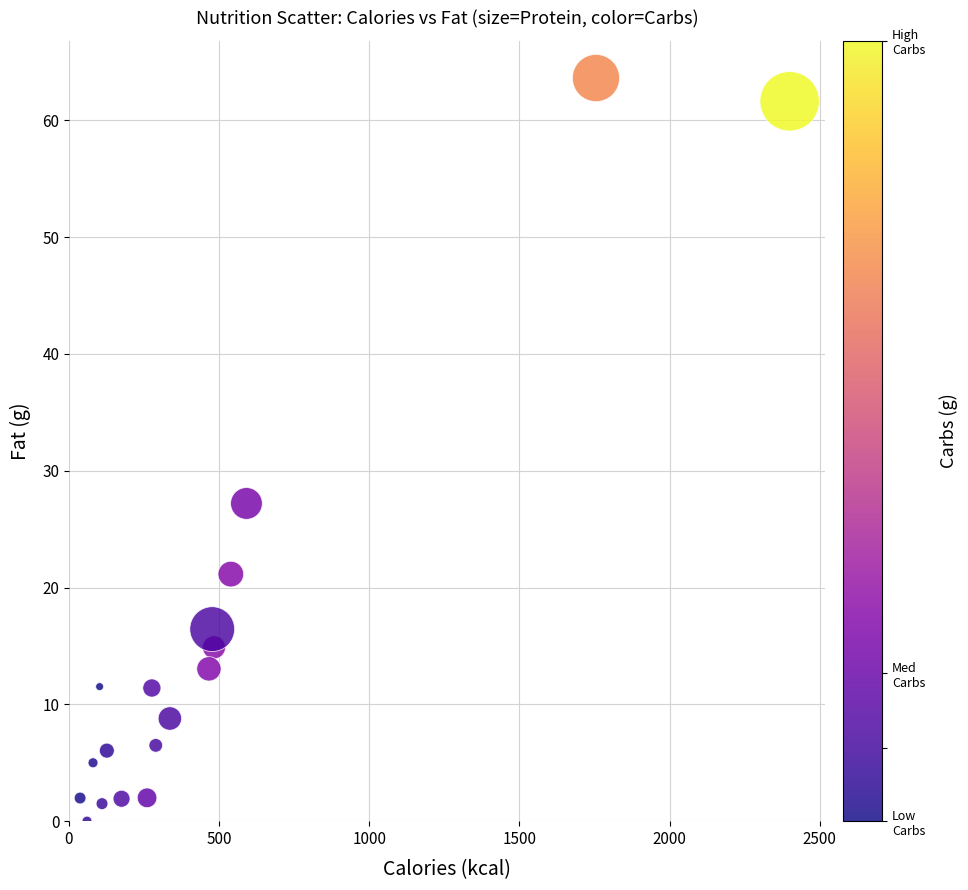

What Y value in the scatter plot is closest to 31?

27.2